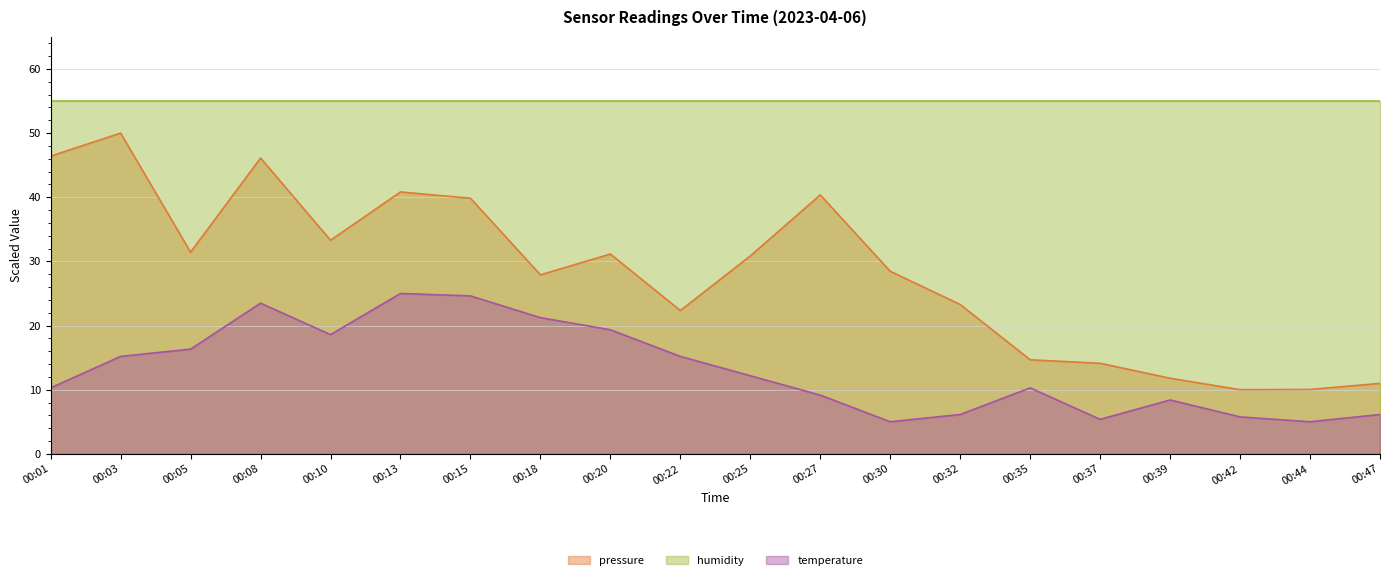

What is the spread (max minus min) of values at 00:42?

49.2